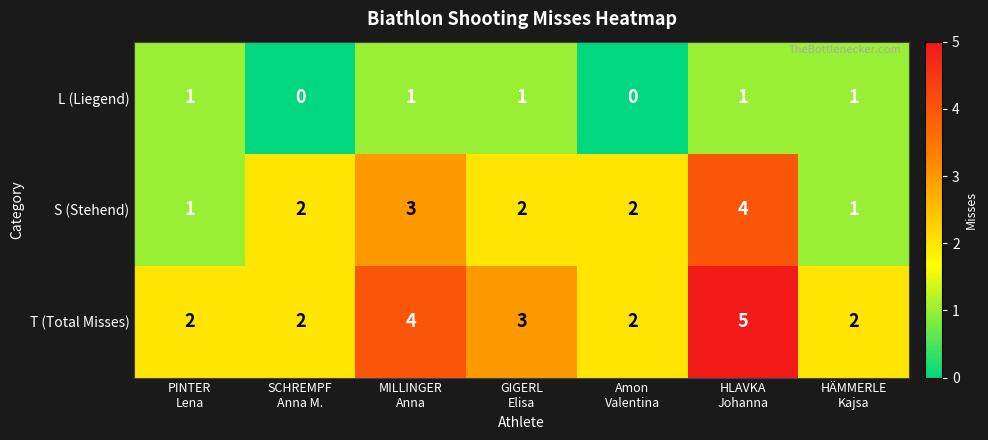

What is the spread (max minus min) of values at GIGERL
Elisa?

2